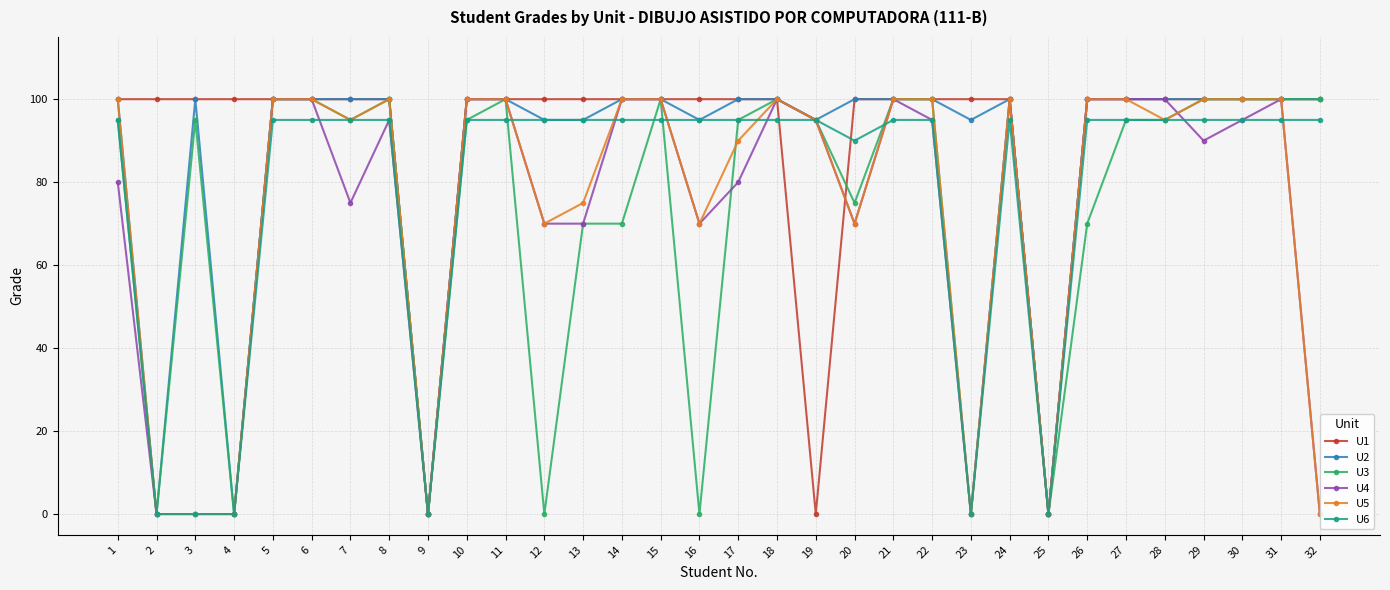

Reading left to right, transcribe all the data shown in this chart.

U1: 100	100	100	100	100	100	100	100	0	100	100	100	100	100	100	100	100	100	0	100	100	100	100	100	0	100	100	100	100	100	100	100
U2: 100	0	100	0	100	100	100	100	0	100	100	95	95	100	100	95	100	100	95	100	100	100	95	100	0	100	100	100	100	100	100	100
U3: 95	0	95	0	100	100	95	100	0	95	100	0	70	70	100	0	95	100	95	75	100	100	0	100	0	70	95	95	100	100	100	100
U4: 80	0	0	0	100	100	75	95	0	100	100	70	70	100	100	70	80	100	95	70	100	95	0	100	0	100	100	100	90	95	100	0
U5: 100	0	0	0	100	100	95	100	0	100	100	70	75	100	100	70	90	100	95	70	100	100	0	100	0	100	100	95	100	100	100	0
U6: 95	0	0	0	95	95	95	95	0	95	95	95	95	95	95	95	95	95	95	90	95	95	0	95	0	95	95	95	95	95	95	95